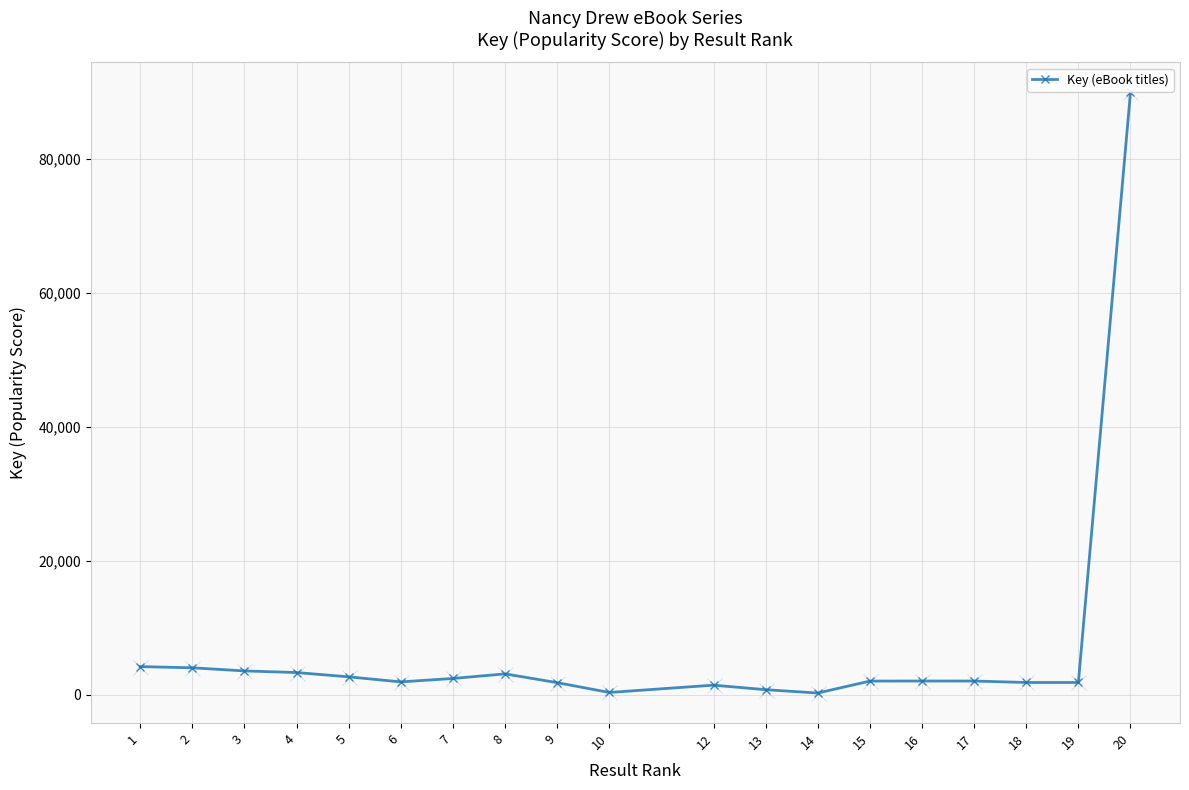

True or false: the data shows 2041 at 17.

True